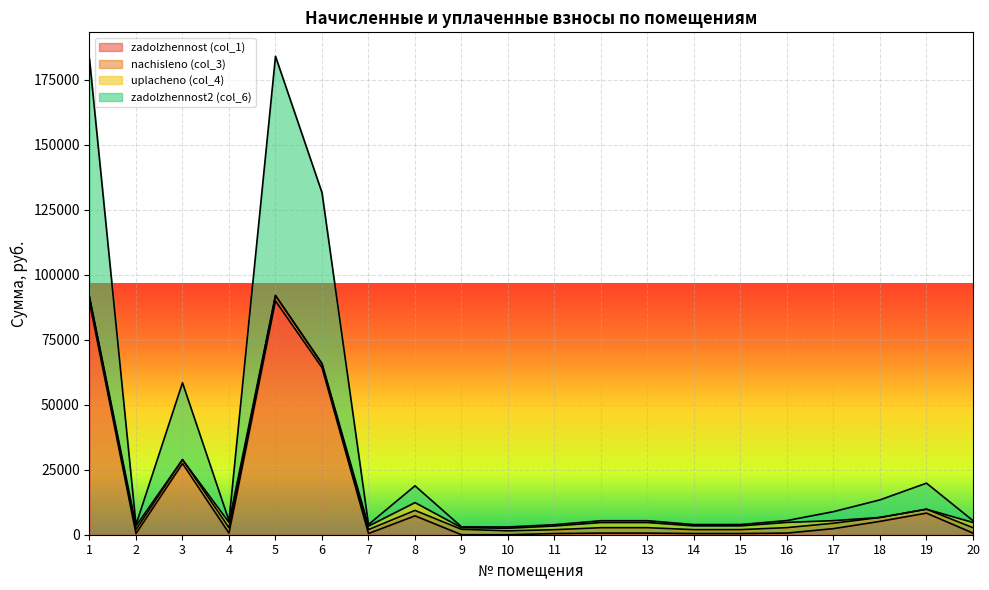

At which label does zadolzhennost (col_1) first exceed 623?

1